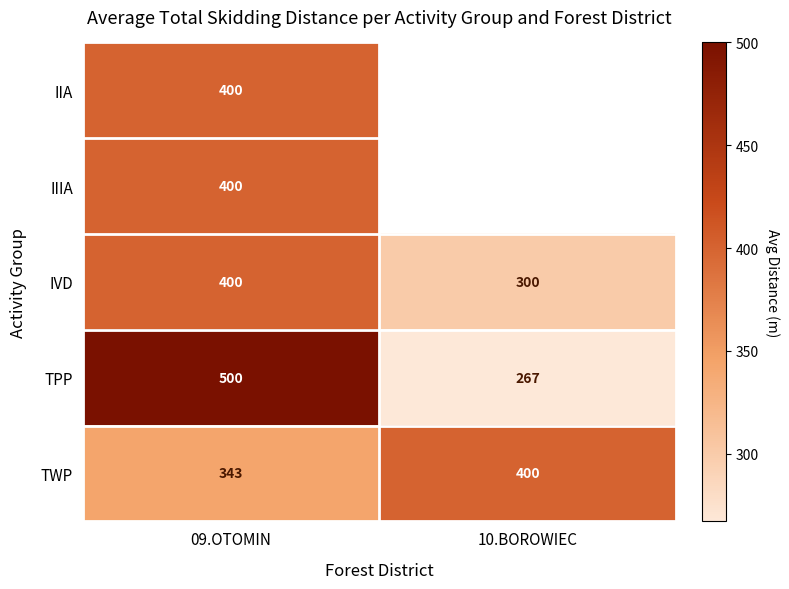

What is the total value across all series at 09.OTOMIN?

2043